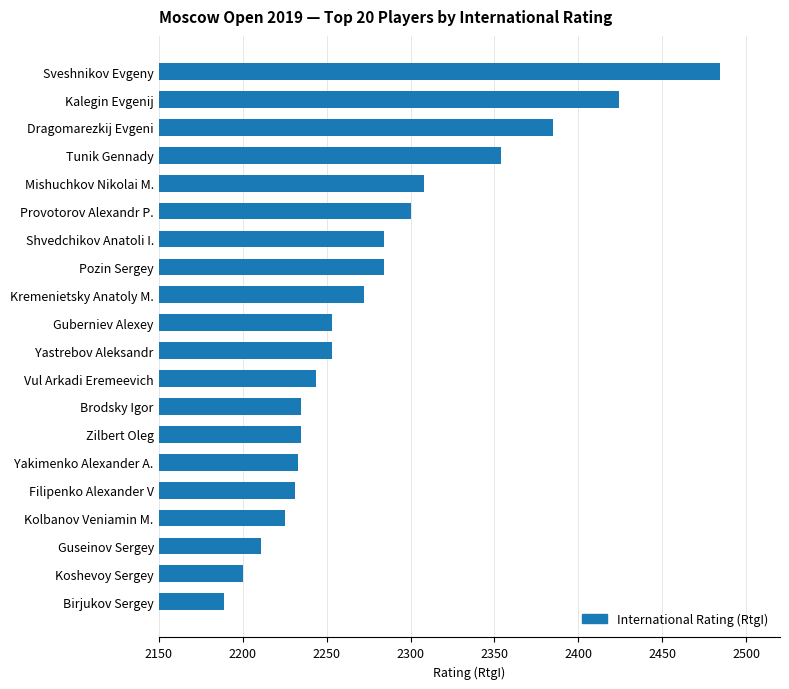

Reading top to bottom, what are all the values shown in this chart?

2484	2424	2385	2354	2308	2300	2284	2284	2272	2253	2253	2244	2235	2235	2233	2231	2225	2211	2200	2189